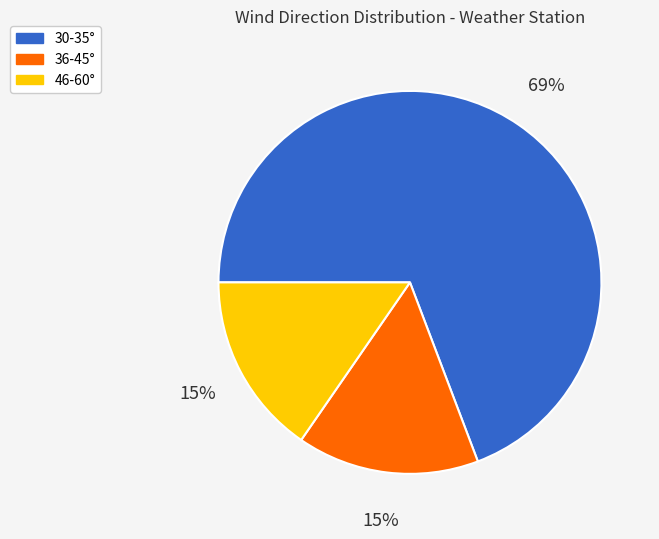

Does any single category account for the majority?

Yes